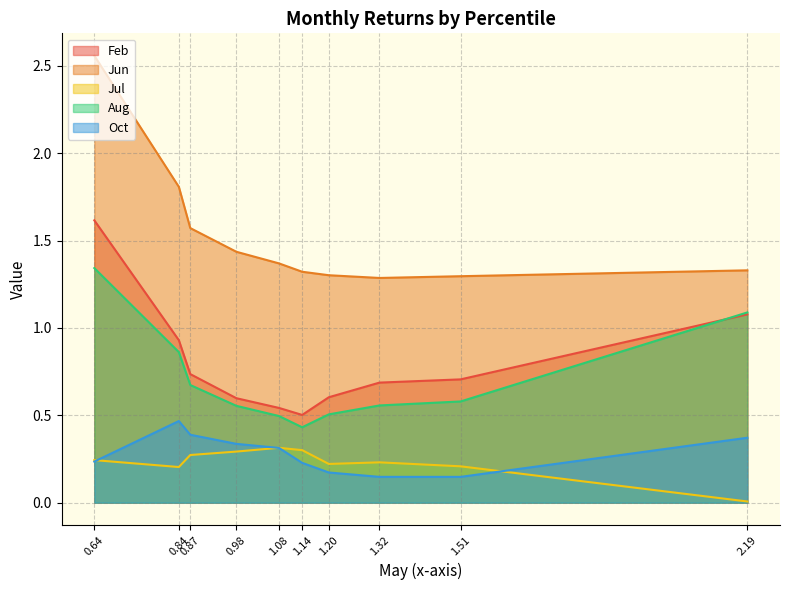

What are all the series names shown in the legend?

Feb, Jun, Jul, Aug, Oct